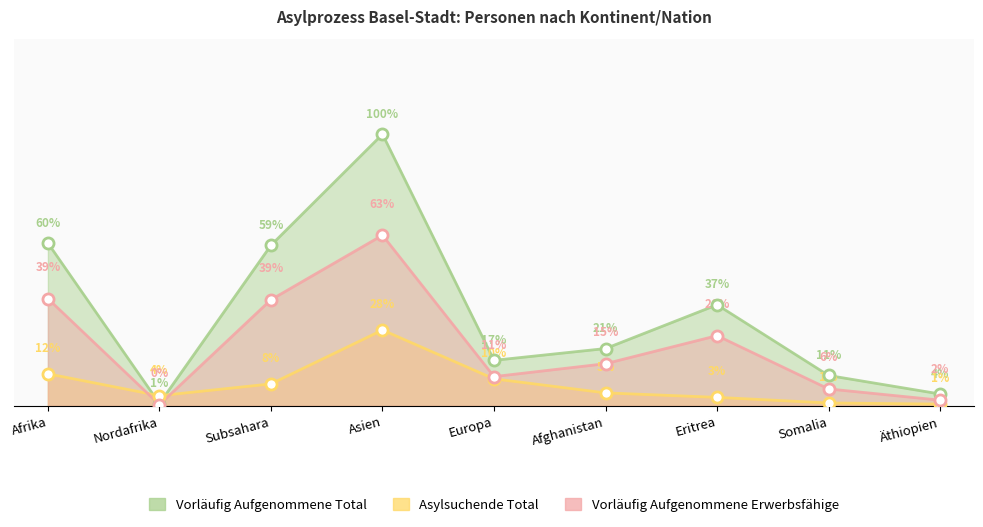

What are all the series names shown in the legend?

Vorläufig Aufgenommene Total, Asylsuchende Total, Vorläufig Aufgenommene Erwerbsfähige